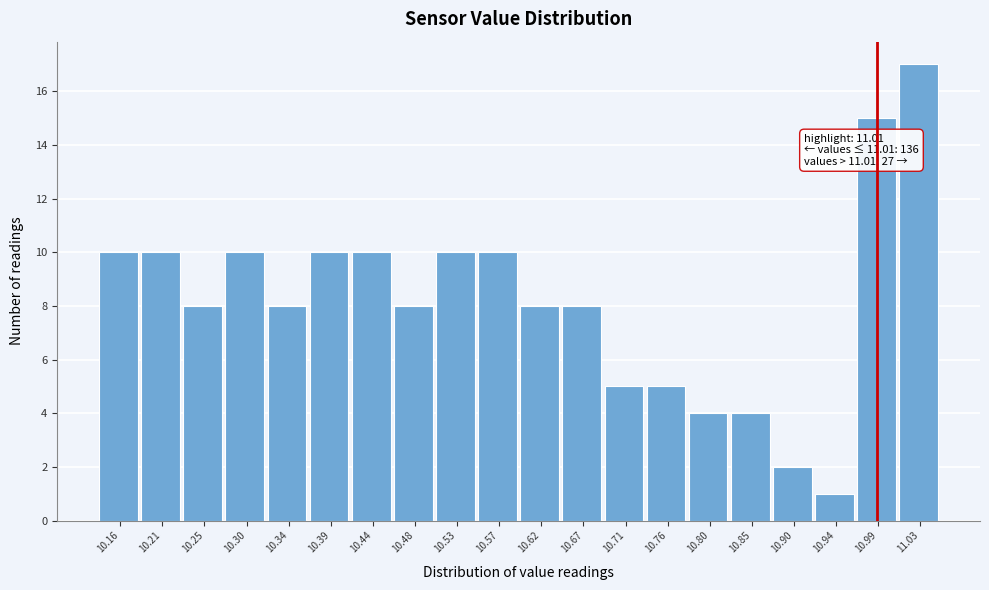

Reading left to right, extract all data points from this chart.

10	10	8	10	8	10	10	8	10	10	8	8	5	5	4	4	2	1	15	17